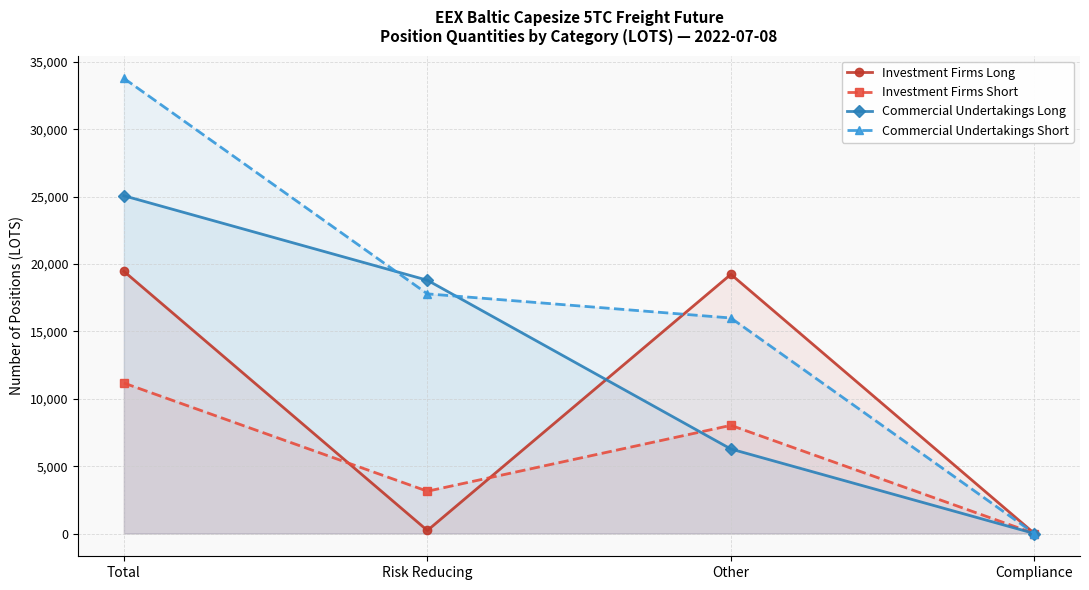

Which has a higher value, Compliance or Other?

Other